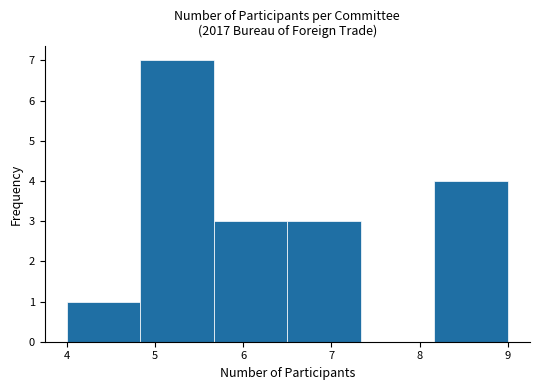

Reading left to right, list every bar in this chart as the range it spans on the x-axis followed by its height. Neither the bar edges nor the heights are printed on the chart, so give them approximately, as read against the axes.

4.0 to 4.8: 1
4.8 to 5.7: 7
5.7 to 6.5: 3
6.5 to 7.3: 3
7.3 to 8.2: 0
8.2 to 9.0: 4